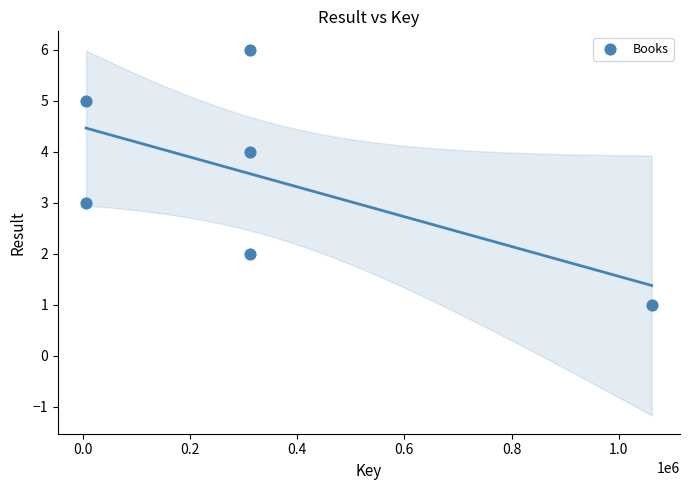

What is the range of X values (max minus min)?

1055708